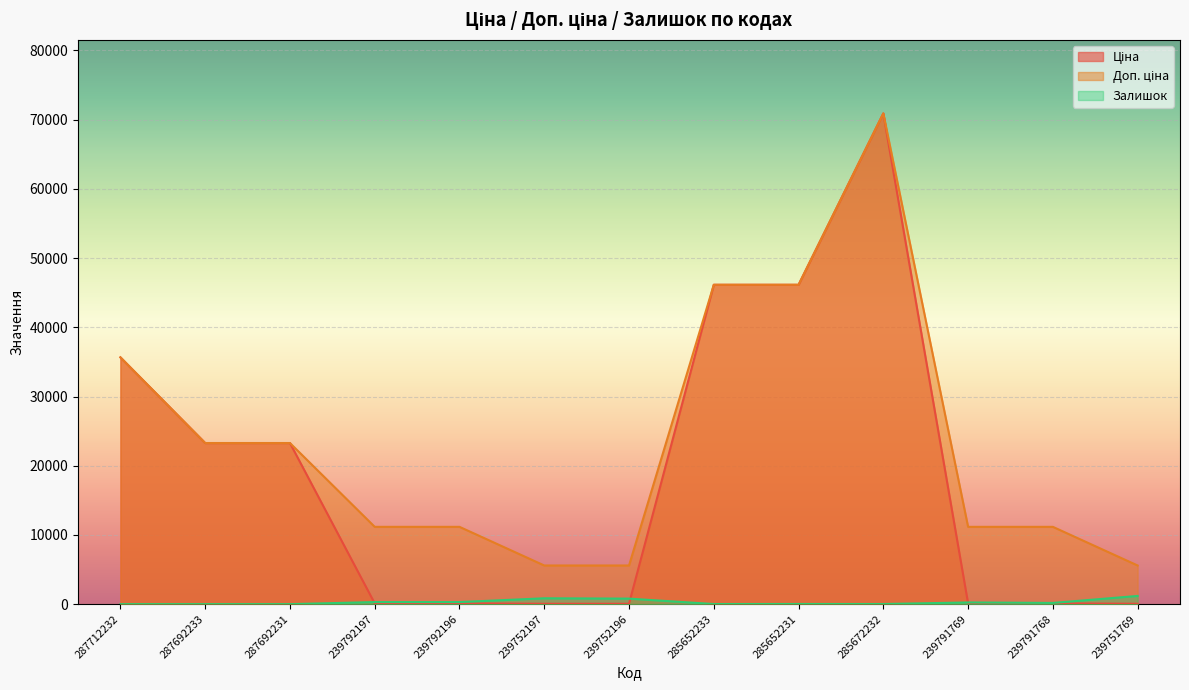

What is the total value across all series at 287692231?

46556.4